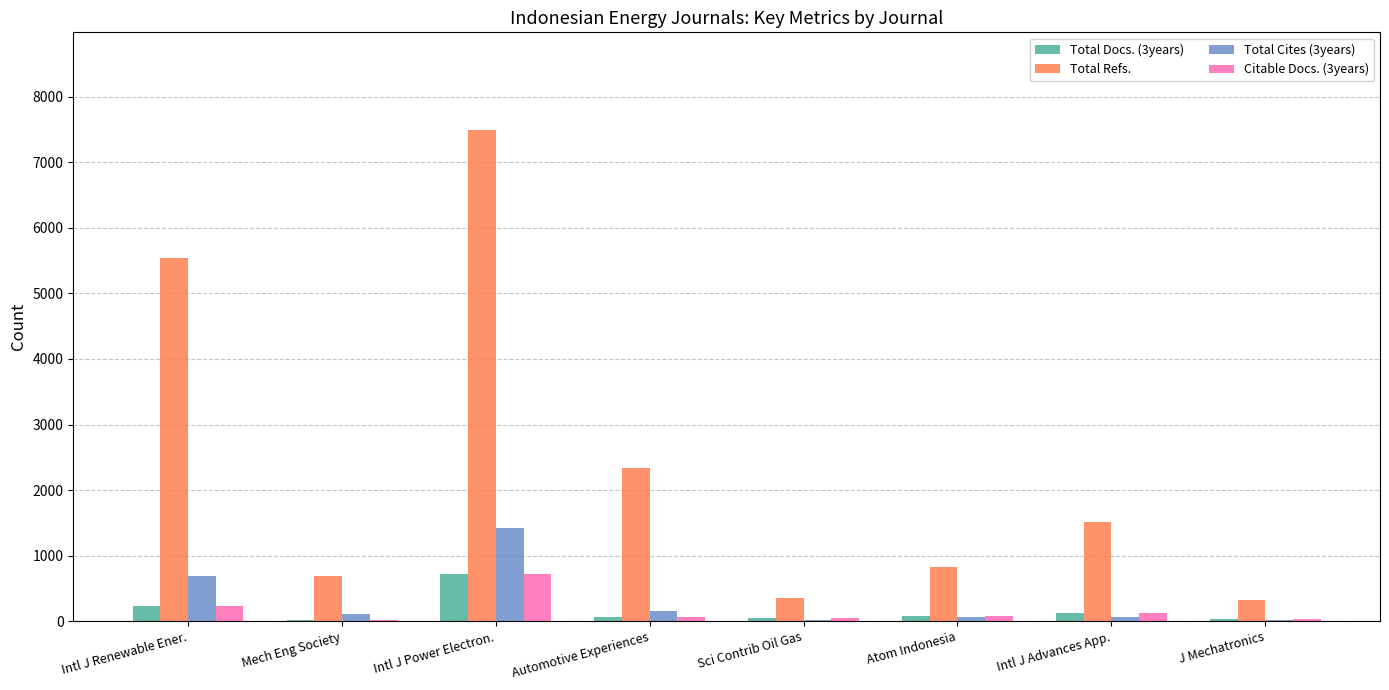

Count the number of data series in this chart.

4